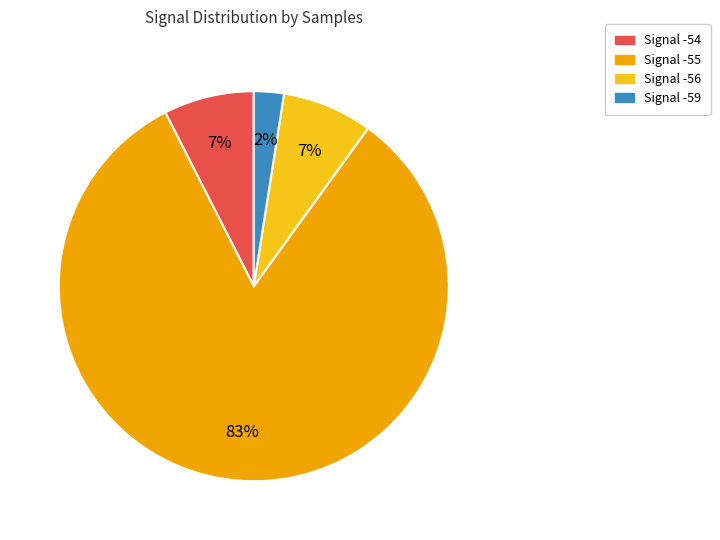

Does any single category account for the majority?

Yes